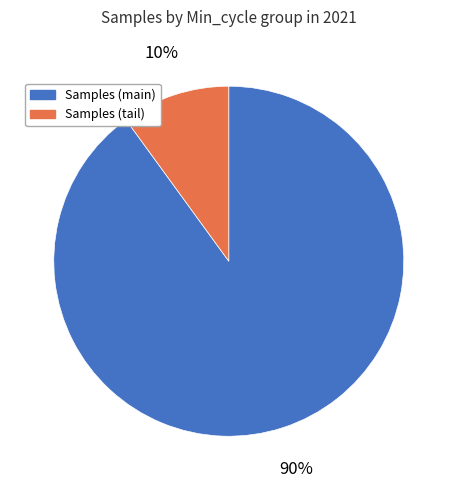

Does any single category account for the majority?

Yes